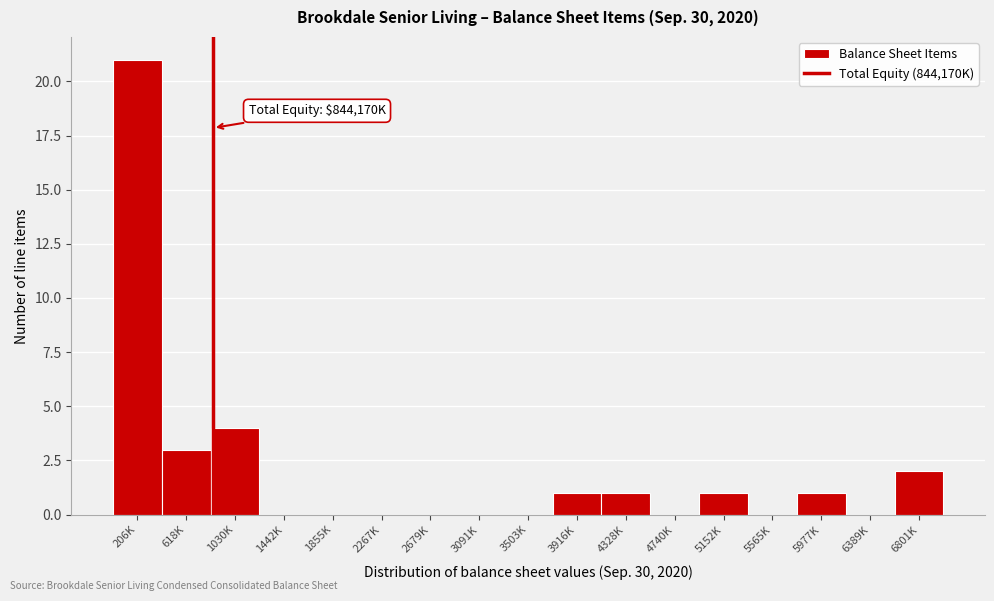

Reading left to right, what are all the values shown in this chart?

206K=21	618K=3	1030K=4	1442K=0	1855K=0	2267K=0	2679K=0	3091K=0	3503K=0	3916K=1	4328K=1	4740K=0	5152K=1	5565K=0	5977K=1	6389K=0	6801K=2